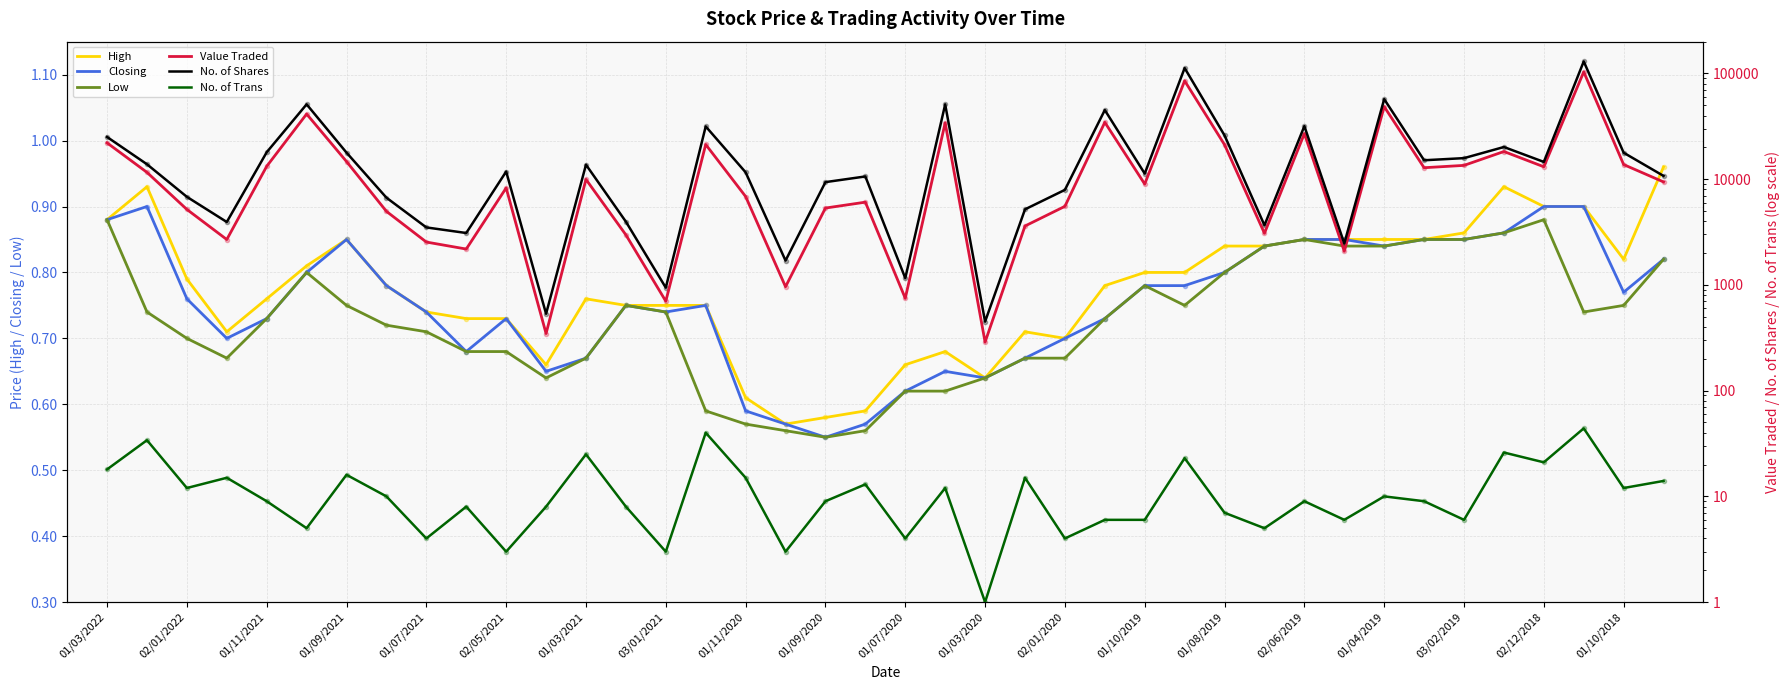

At how many categories does at least one series exceed 85623?

2